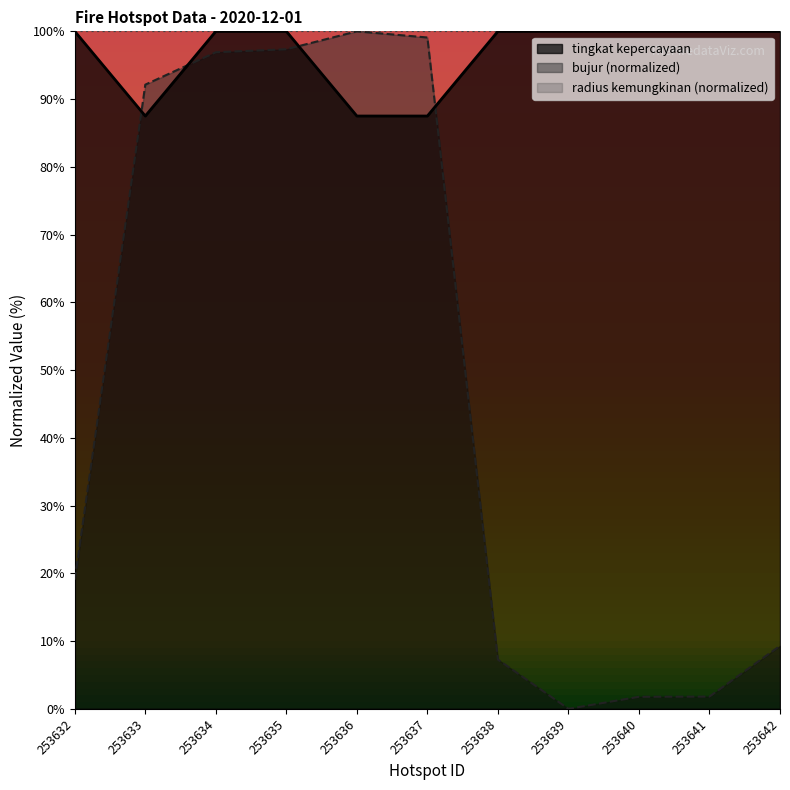

Count the number of data series in this chart.

3